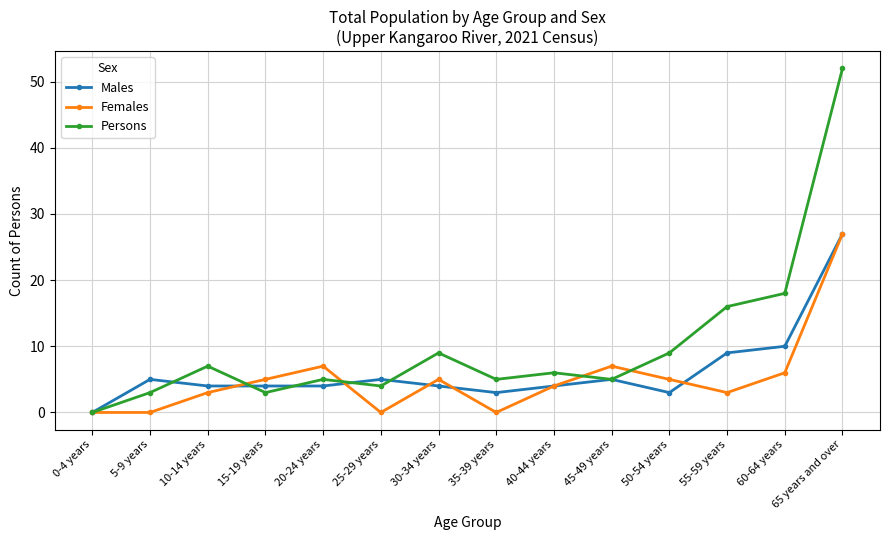

True or false: Females has more than 0 interior local peaks.

True